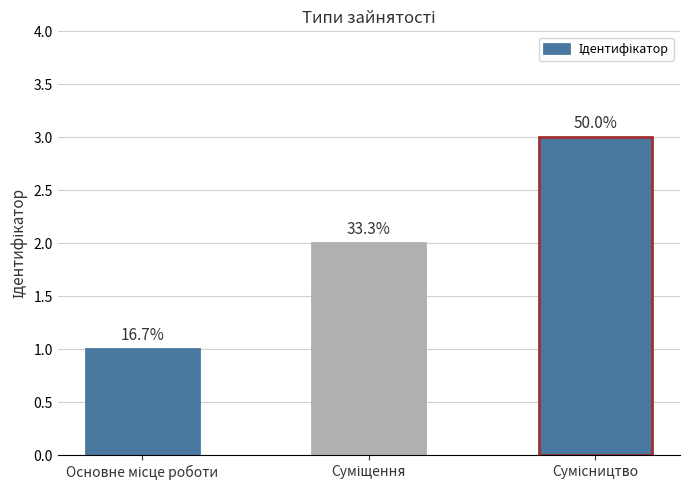

What is the value of the 2nd bar from the left?

2